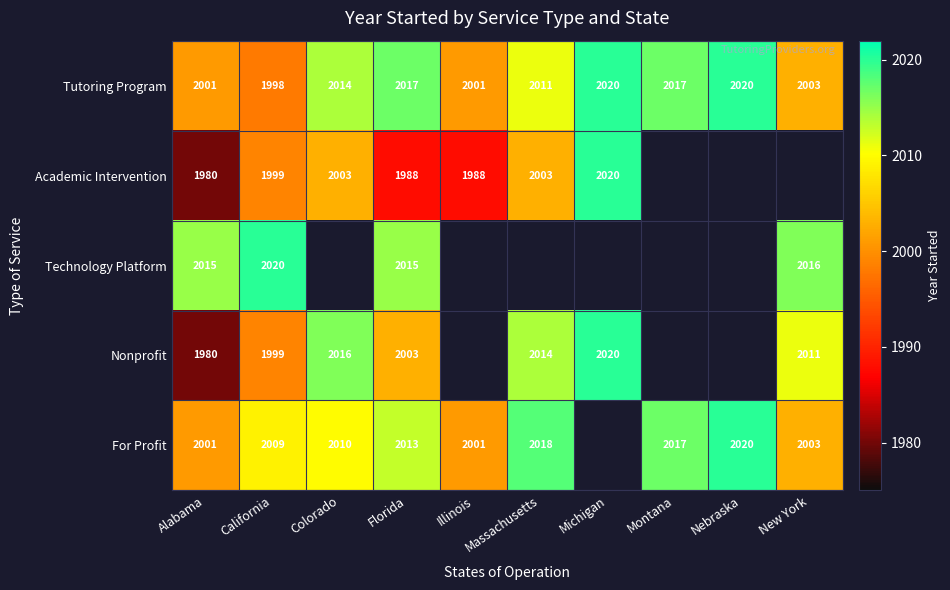

What is the total value across all series at Nebraska?

4040